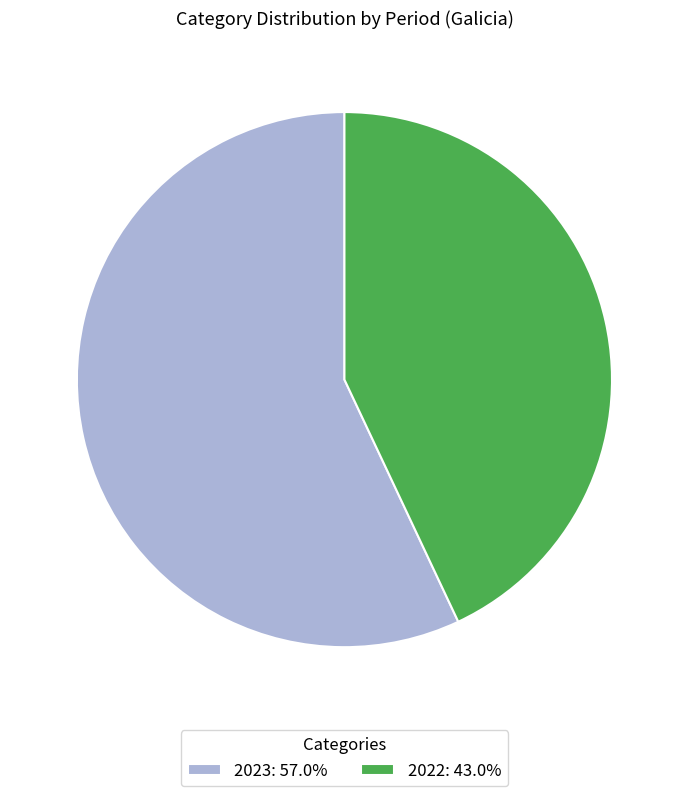

Which slice represents more than half of the pie?

2023